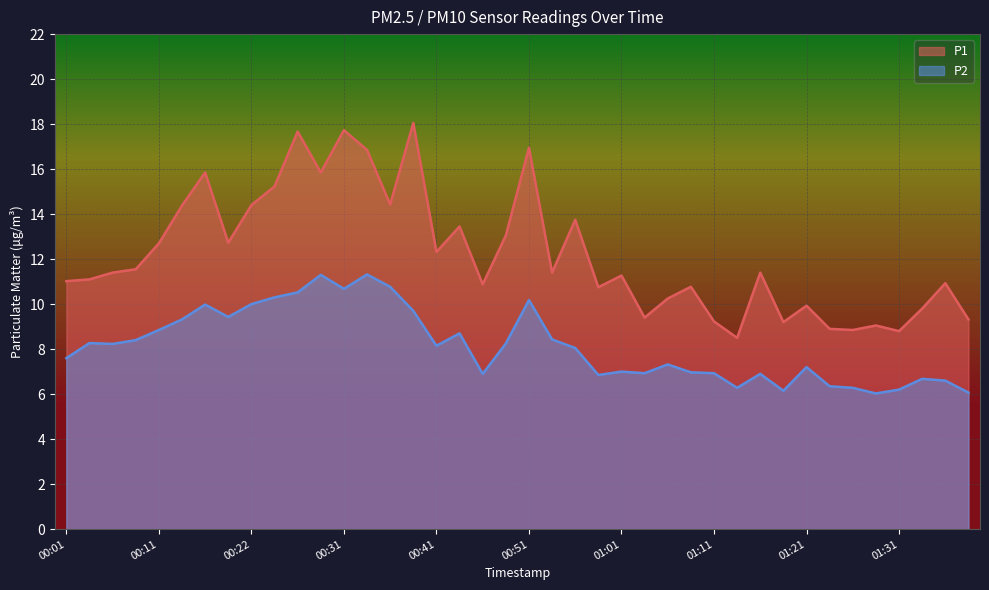

In P2, how many points are higher than both neighbors (excluding endpoints)?

11